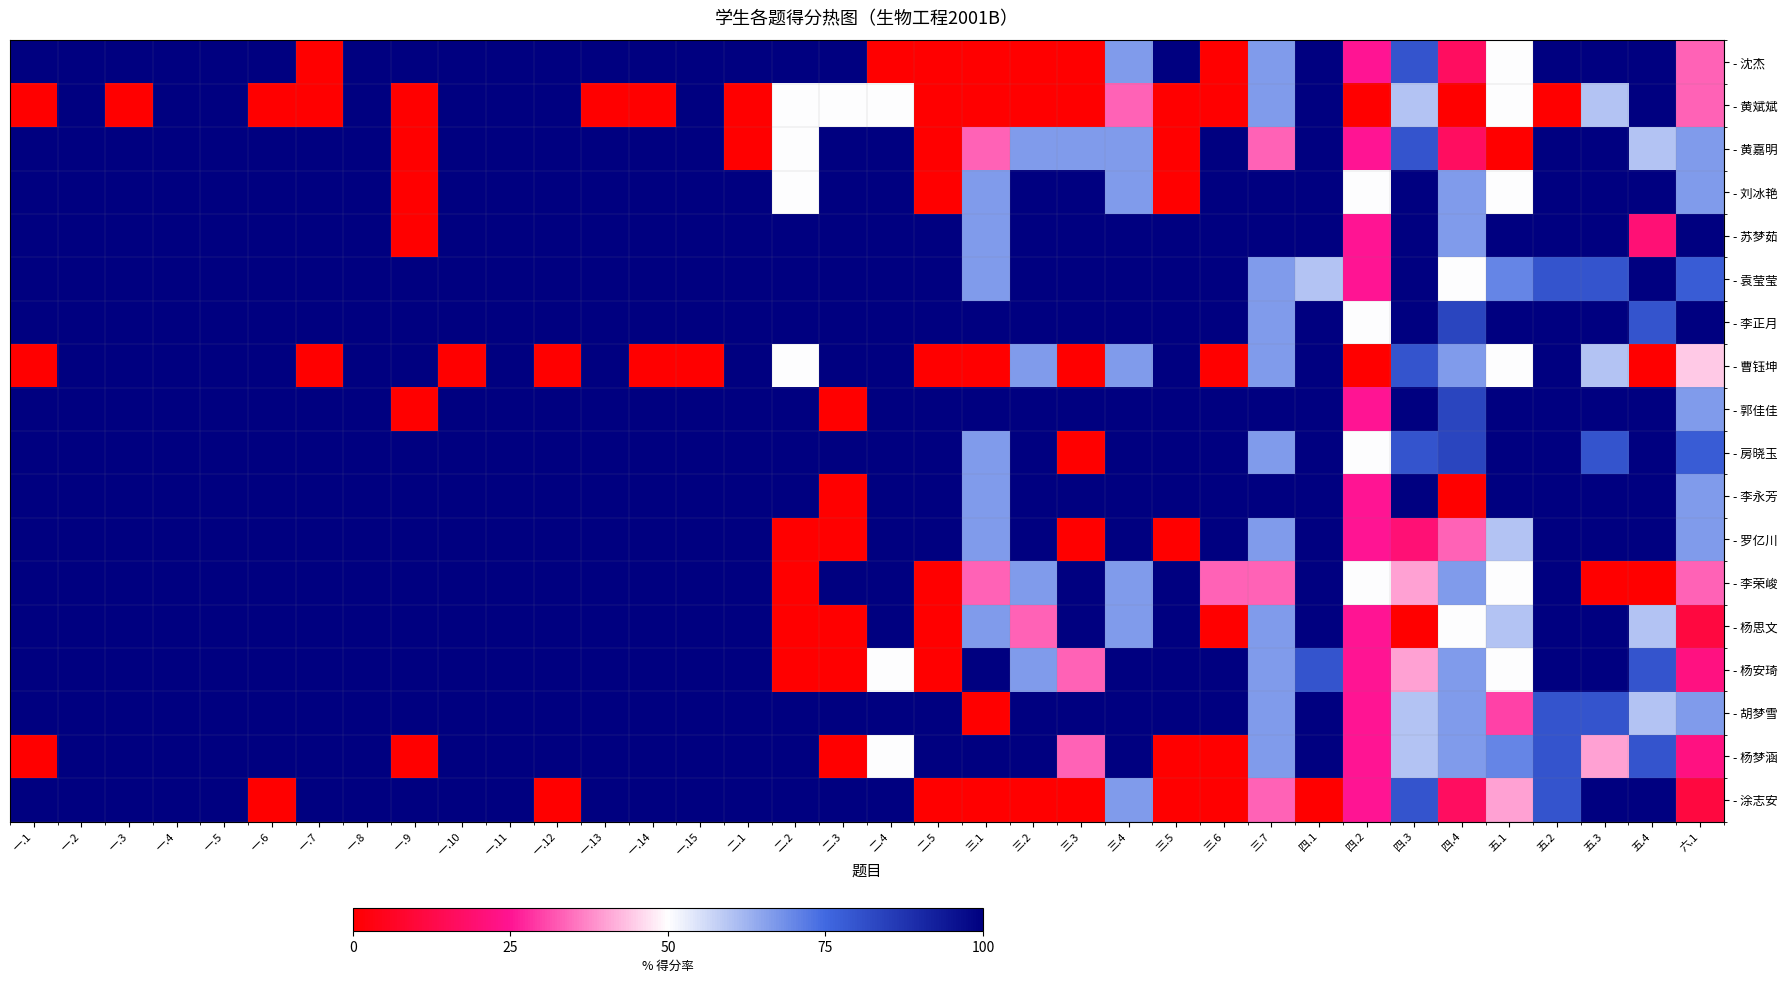

Reading right to left, what are all the values shown in this chart?

- 沈杰: 六.1=33.3	五.4=100.0	五.3=100.0	五.2=100.0	五.1=50.0	四.4=16.7	四.3=80.0	四.2=25.0	四.1=100.0	三.7=66.7	三.6=0.0	三.5=100.0	三.4=66.7	三.3=0.0	三.2=0.0	三.1=0.0	二.5=0.0	二.4=0.0	二.3=100.0	二.2=100.0	二.1=100.0	一.15=100.0	一.14=100.0	一.13=100.0	一.12=100.0	一.11=100.0	一.10=100.0	一.9=100.0	一.8=100.0	一.7=0.0	一.6=100.0	一.5=100.0	一.4=100.0	一.3=100.0	一.2=100.0	一.1=100.0
- 黄斌斌: 六.1=33.3	五.4=100.0	五.3=60.0	五.2=0.0	五.1=50.0	四.4=0.0	四.3=60.0	四.2=0.0	四.1=100.0	三.7=66.7	三.6=0.0	三.5=0.0	三.4=33.3	三.3=0.0	三.2=0.0	三.1=0.0	二.5=0.0	二.4=50.0	二.3=50.0	二.2=50.0	二.1=0.0	一.15=100.0	一.14=0.0	一.13=0.0	一.12=100.0	一.11=100.0	一.10=100.0	一.9=0.0	一.8=100.0	一.7=0.0	一.6=0.0	一.5=100.0	一.4=100.0	一.3=0.0	一.2=100.0	一.1=0.0
- 黄嘉明: 六.1=66.7	五.4=60.0	五.3=100.0	五.2=100.0	五.1=0.0	四.4=16.7	四.3=80.0	四.2=25.0	四.1=100.0	三.7=33.3	三.6=100.0	三.5=0.0	三.4=66.7	三.3=66.7	三.2=66.7	三.1=33.3	二.5=0.0	二.4=100.0	二.3=100.0	二.2=50.0	二.1=0.0	一.15=100.0	一.14=100.0	一.13=100.0	一.12=100.0	一.11=100.0	一.10=100.0	一.9=0.0	一.8=100.0	一.7=100.0	一.6=100.0	一.5=100.0	一.4=100.0	一.3=100.0	一.2=100.0	一.1=100.0
- 刘冰艳: 六.1=66.7	五.4=100.0	五.3=100.0	五.2=100.0	五.1=50.0	四.4=66.7	四.3=100.0	四.2=50.0	四.1=100.0	三.7=100.0	三.6=100.0	三.5=0.0	三.4=66.7	三.3=100.0	三.2=100.0	三.1=66.7	二.5=0.0	二.4=100.0	二.3=100.0	二.2=50.0	二.1=100.0	一.15=100.0	一.14=100.0	一.13=100.0	一.12=100.0	一.11=100.0	一.10=100.0	一.9=0.0	一.8=100.0	一.7=100.0	一.6=100.0	一.5=100.0	一.4=100.0	一.3=100.0	一.2=100.0	一.1=100.0
- 苏梦茹: 六.1=100.0	五.4=20.0	五.3=100.0	五.2=100.0	五.1=100.0	四.4=66.7	四.3=100.0	四.2=25.0	四.1=100.0	三.7=100.0	三.6=100.0	三.5=100.0	三.4=100.0	三.3=100.0	三.2=100.0	三.1=66.7	二.5=100.0	二.4=100.0	二.3=100.0	二.2=100.0	二.1=100.0	一.15=100.0	一.14=100.0	一.13=100.0	一.12=100.0	一.11=100.0	一.10=100.0	一.9=0.0	一.8=100.0	一.7=100.0	一.6=100.0	一.5=100.0	一.4=100.0	一.3=100.0	一.2=100.0	一.1=100.0
- 袁莹莹: 六.1=77.8	五.4=100.0	五.3=80.0	五.2=80.0	五.1=70.0	四.4=50.0	四.3=100.0	四.2=25.0	四.1=60.0	三.7=66.7	三.6=100.0	三.5=100.0	三.4=100.0	三.3=100.0	三.2=100.0	三.1=66.7	二.5=100.0	二.4=100.0	二.3=100.0	二.2=100.0	二.1=100.0	一.15=100.0	一.14=100.0	一.13=100.0	一.12=100.0	一.11=100.0	一.10=100.0	一.9=100.0	一.8=100.0	一.7=100.0	一.6=100.0	一.5=100.0	一.4=100.0	一.3=100.0	一.2=100.0	一.1=100.0
- 李正月: 六.1=100.0	五.4=80.0	五.3=100.0	五.2=100.0	五.1=100.0	四.4=83.3	四.3=100.0	四.2=50.0	四.1=100.0	三.7=66.7	三.6=100.0	三.5=100.0	三.4=100.0	三.3=100.0	三.2=100.0	三.1=100.0	二.5=100.0	二.4=100.0	二.3=100.0	二.2=100.0	二.1=100.0	一.15=100.0	一.14=100.0	一.13=100.0	一.12=100.0	一.11=100.0	一.10=100.0	一.9=100.0	一.8=100.0	一.7=100.0	一.6=100.0	一.5=100.0	一.4=100.0	一.3=100.0	一.2=100.0	一.1=100.0
- 曹钰坤: 六.1=44.4	五.4=0.0	五.3=60.0	五.2=100.0	五.1=50.0	四.4=66.7	四.3=80.0	四.2=0.0	四.1=100.0	三.7=66.7	三.6=0.0	三.5=100.0	三.4=66.7	三.3=0.0	三.2=66.7	三.1=0.0	二.5=0.0	二.4=100.0	二.3=100.0	二.2=50.0	二.1=100.0	一.15=0.0	一.14=0.0	一.13=100.0	一.12=0.0	一.11=100.0	一.10=0.0	一.9=100.0	一.8=100.0	一.7=0.0	一.6=100.0	一.5=100.0	一.4=100.0	一.3=100.0	一.2=100.0	一.1=0.0
- 郭佳佳: 六.1=66.7	五.4=100.0	五.3=100.0	五.2=100.0	五.1=100.0	四.4=83.3	四.3=100.0	四.2=25.0	四.1=100.0	三.7=100.0	三.6=100.0	三.5=100.0	三.4=100.0	三.3=100.0	三.2=100.0	三.1=100.0	二.5=100.0	二.4=100.0	二.3=0.0	二.2=100.0	二.1=100.0	一.15=100.0	一.14=100.0	一.13=100.0	一.12=100.0	一.11=100.0	一.10=100.0	一.9=0.0	一.8=100.0	一.7=100.0	一.6=100.0	一.5=100.0	一.4=100.0	一.3=100.0	一.2=100.0	一.1=100.0
- 房晓玉: 六.1=77.8	五.4=100.0	五.3=80.0	五.2=100.0	五.1=100.0	四.4=83.3	四.3=80.0	四.2=50.0	四.1=100.0	三.7=66.7	三.6=100.0	三.5=100.0	三.4=100.0	三.3=0.0	三.2=100.0	三.1=66.7	二.5=100.0	二.4=100.0	二.3=100.0	二.2=100.0	二.1=100.0	一.15=100.0	一.14=100.0	一.13=100.0	一.12=100.0	一.11=100.0	一.10=100.0	一.9=100.0	一.8=100.0	一.7=100.0	一.6=100.0	一.5=100.0	一.4=100.0	一.3=100.0	一.2=100.0	一.1=100.0
- 李永芳: 六.1=66.7	五.4=100.0	五.3=100.0	五.2=100.0	五.1=100.0	四.4=0.0	四.3=100.0	四.2=25.0	四.1=100.0	三.7=100.0	三.6=100.0	三.5=100.0	三.4=100.0	三.3=100.0	三.2=100.0	三.1=66.7	二.5=100.0	二.4=100.0	二.3=0.0	二.2=100.0	二.1=100.0	一.15=100.0	一.14=100.0	一.13=100.0	一.12=100.0	一.11=100.0	一.10=100.0	一.9=100.0	一.8=100.0	一.7=100.0	一.6=100.0	一.5=100.0	一.4=100.0	一.3=100.0	一.2=100.0	一.1=100.0
- 罗亿川: 六.1=66.7	五.4=100.0	五.3=100.0	五.2=100.0	五.1=60.0	四.4=33.3	四.3=20.0	四.2=25.0	四.1=100.0	三.7=66.7	三.6=100.0	三.5=0.0	三.4=100.0	三.3=0.0	三.2=100.0	三.1=66.7	二.5=100.0	二.4=100.0	二.3=0.0	二.2=0.0	二.1=100.0	一.15=100.0	一.14=100.0	一.13=100.0	一.12=100.0	一.11=100.0	一.10=100.0	一.9=100.0	一.8=100.0	一.7=100.0	一.6=100.0	一.5=100.0	一.4=100.0	一.3=100.0	一.2=100.0	一.1=100.0
- 李荣峻: 六.1=33.3	五.4=0.0	五.3=0.0	五.2=100.0	五.1=50.0	四.4=66.7	四.3=40.0	四.2=50.0	四.1=100.0	三.7=33.3	三.6=33.3	三.5=100.0	三.4=66.7	三.3=100.0	三.2=66.7	三.1=33.3	二.5=0.0	二.4=100.0	二.3=100.0	二.2=0.0	二.1=100.0	一.15=100.0	一.14=100.0	一.13=100.0	一.12=100.0	一.11=100.0	一.10=100.0	一.9=100.0	一.8=100.0	一.7=100.0	一.6=100.0	一.5=100.0	一.4=100.0	一.3=100.0	一.2=100.0	一.1=100.0
- 杨思文: 六.1=11.1	五.4=60.0	五.3=100.0	五.2=100.0	五.1=60.0	四.4=50.0	四.3=0.0	四.2=25.0	四.1=100.0	三.7=66.7	三.6=0.0	三.5=100.0	三.4=66.7	三.3=100.0	三.2=33.3	三.1=66.7	二.5=0.0	二.4=100.0	二.3=0.0	二.2=0.0	二.1=100.0	一.15=100.0	一.14=100.0	一.13=100.0	一.12=100.0	一.11=100.0	一.10=100.0	一.9=100.0	一.8=100.0	一.7=100.0	一.6=100.0	一.5=100.0	一.4=100.0	一.3=100.0	一.2=100.0	一.1=100.0
- 杨安琦: 六.1=22.2	五.4=80.0	五.3=100.0	五.2=100.0	五.1=50.0	四.4=66.7	四.3=40.0	四.2=25.0	四.1=80.0	三.7=66.7	三.6=100.0	三.5=100.0	三.4=100.0	三.3=33.3	三.2=66.7	三.1=100.0	二.5=0.0	二.4=50.0	二.3=0.0	二.2=0.0	二.1=100.0	一.15=100.0	一.14=100.0	一.13=100.0	一.12=100.0	一.11=100.0	一.10=100.0	一.9=100.0	一.8=100.0	一.7=100.0	一.6=100.0	一.5=100.0	一.4=100.0	一.3=100.0	一.2=100.0	一.1=100.0
- 胡梦雪: 六.1=66.7	五.4=60.0	五.3=80.0	五.2=80.0	五.1=30.0	四.4=66.7	四.3=60.0	四.2=25.0	四.1=100.0	三.7=66.7	三.6=100.0	三.5=100.0	三.4=100.0	三.3=100.0	三.2=100.0	三.1=0.0	二.5=100.0	二.4=100.0	二.3=100.0	二.2=100.0	二.1=100.0	一.15=100.0	一.14=100.0	一.13=100.0	一.12=100.0	一.11=100.0	一.10=100.0	一.9=100.0	一.8=100.0	一.7=100.0	一.6=100.0	一.5=100.0	一.4=100.0	一.3=100.0	一.2=100.0	一.1=100.0
- 杨梦涵: 六.1=22.2	五.4=80.0	五.3=40.0	五.2=80.0	五.1=70.0	四.4=66.7	四.3=60.0	四.2=25.0	四.1=100.0	三.7=66.7	三.6=0.0	三.5=0.0	三.4=100.0	三.3=33.3	三.2=100.0	三.1=100.0	二.5=100.0	二.4=50.0	二.3=0.0	二.2=100.0	二.1=100.0	一.15=100.0	一.14=100.0	一.13=100.0	一.12=100.0	一.11=100.0	一.10=100.0	一.9=0.0	一.8=100.0	一.7=100.0	一.6=100.0	一.5=100.0	一.4=100.0	一.3=100.0	一.2=100.0	一.1=0.0
- 涂志安: 六.1=11.1	五.4=100.0	五.3=100.0	五.2=80.0	五.1=40.0	四.4=16.7	四.3=80.0	四.2=25.0	四.1=0.0	三.7=33.3	三.6=0.0	三.5=0.0	三.4=66.7	三.3=0.0	三.2=0.0	三.1=0.0	二.5=0.0	二.4=100.0	二.3=100.0	二.2=100.0	二.1=100.0	一.15=100.0	一.14=100.0	一.13=100.0	一.12=0.0	一.11=100.0	一.10=100.0	一.9=100.0	一.8=100.0	一.7=100.0	一.6=0.0	一.5=100.0	一.4=100.0	一.3=100.0	一.2=100.0	一.1=100.0